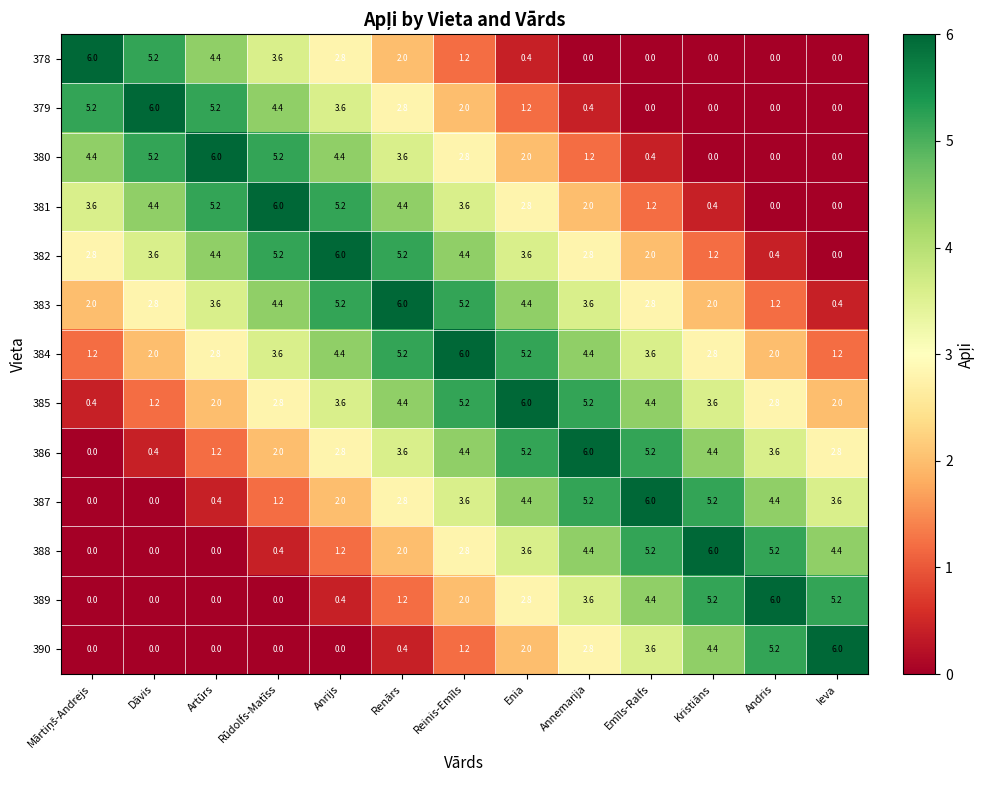

What is the total value across all series at Reinis-Emīls?

44.4